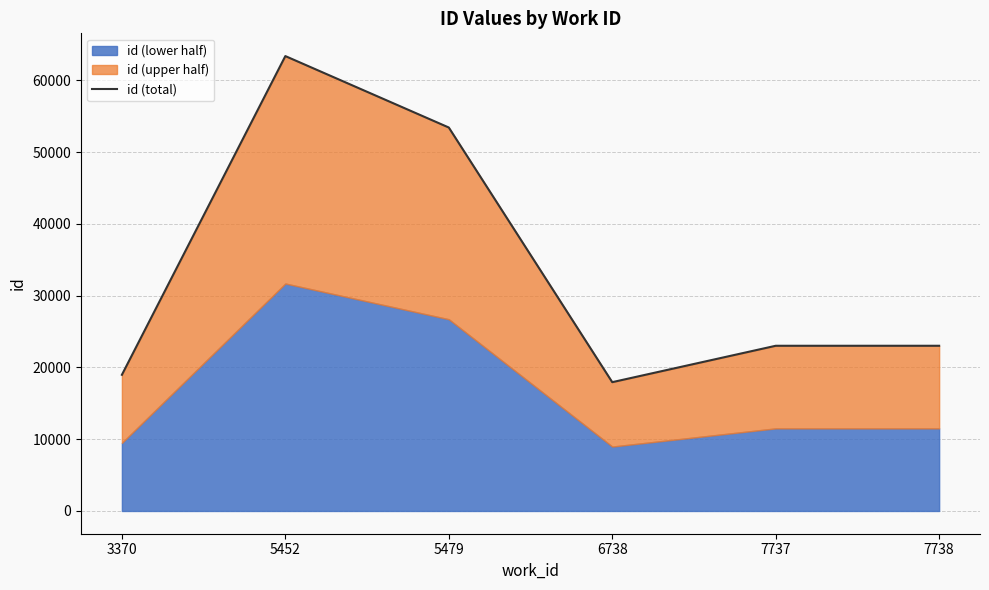

What is the difference between the maximum and minimum values?

45420